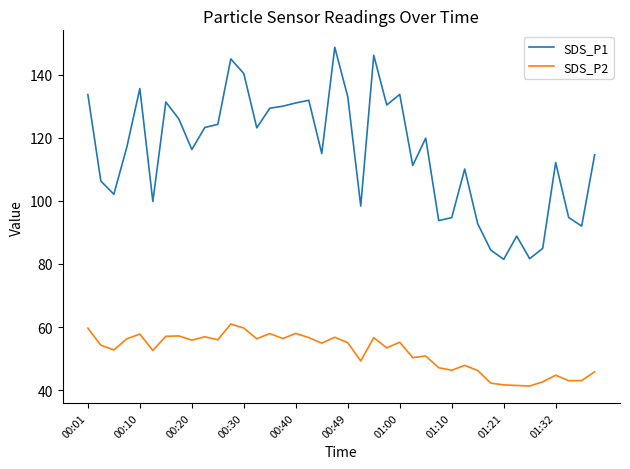

Which series has the largest total across all categories?

SDS_P1